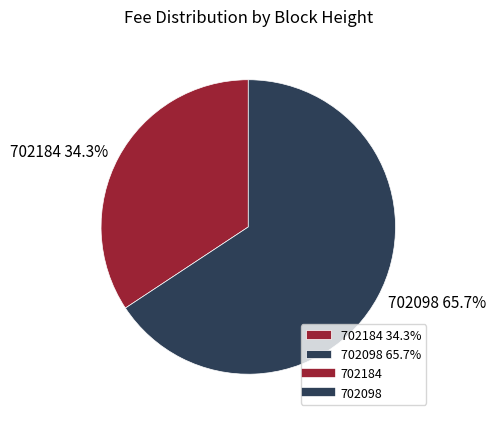

Is it true that 702184 is 34% of the pie?

True